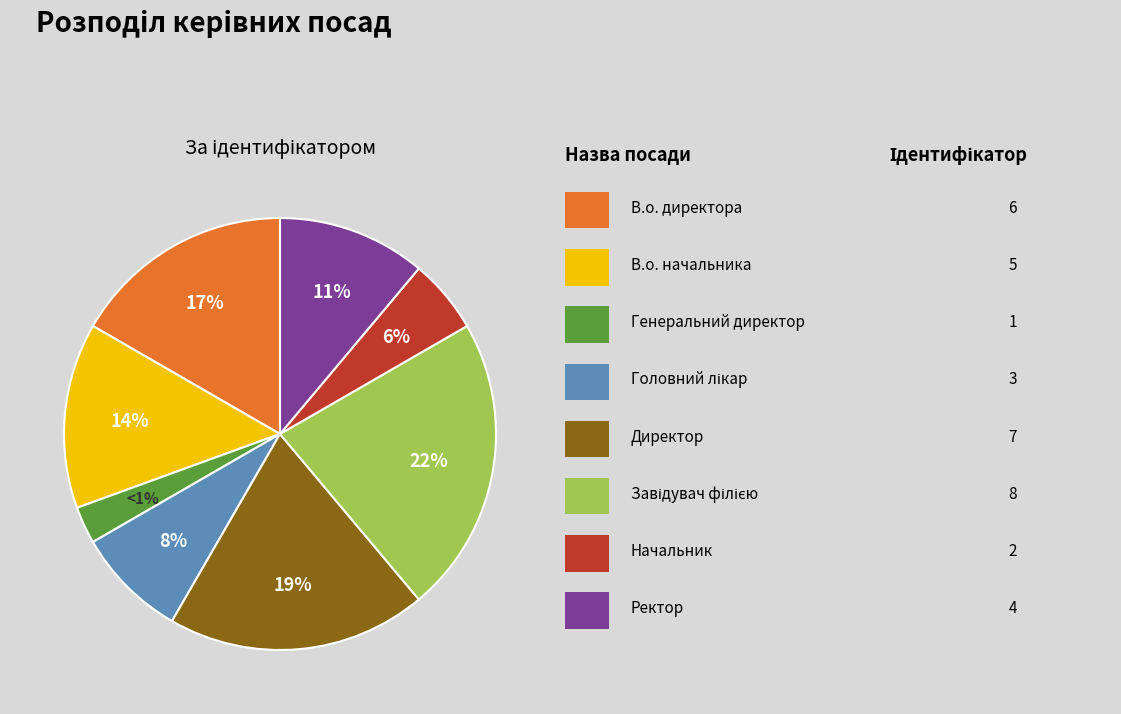

Is Завідувач філією the majority of the pie?

No